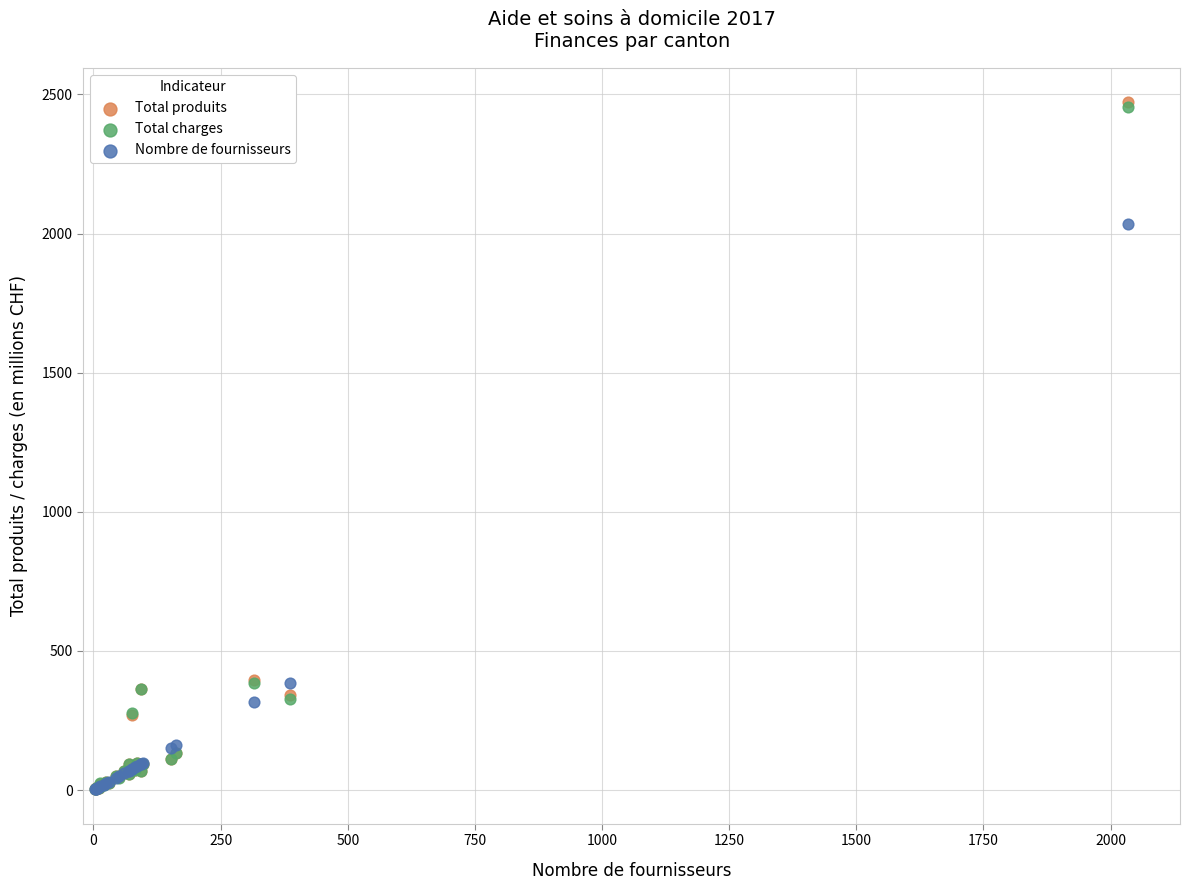

What are all the series names shown in the legend?

Total produits, Total charges, Nombre de fournisseurs